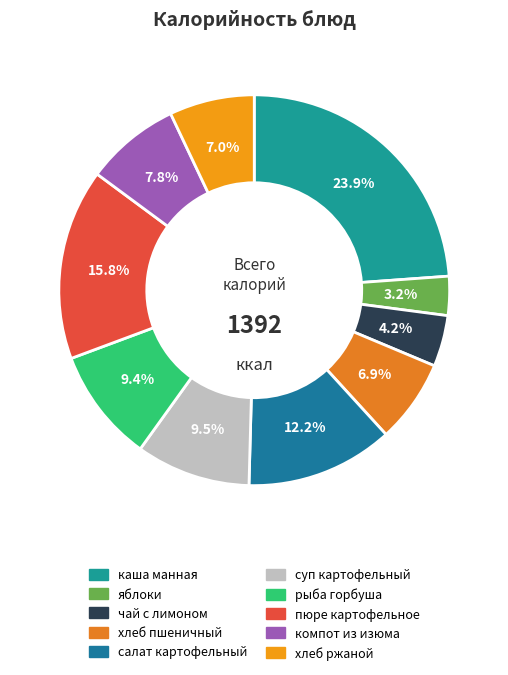

How many slices are in this pie chart?

10